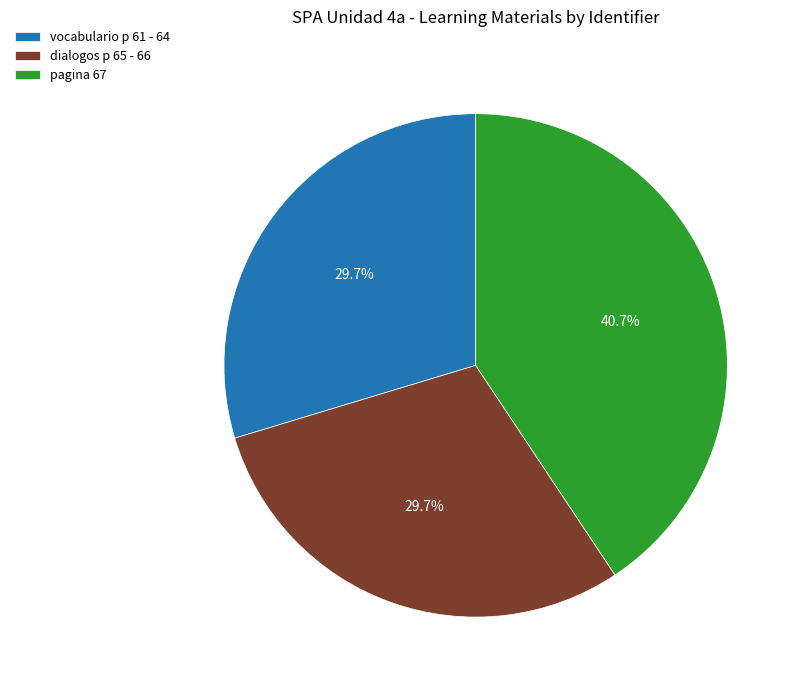

Count the number of slices in the pie.

3